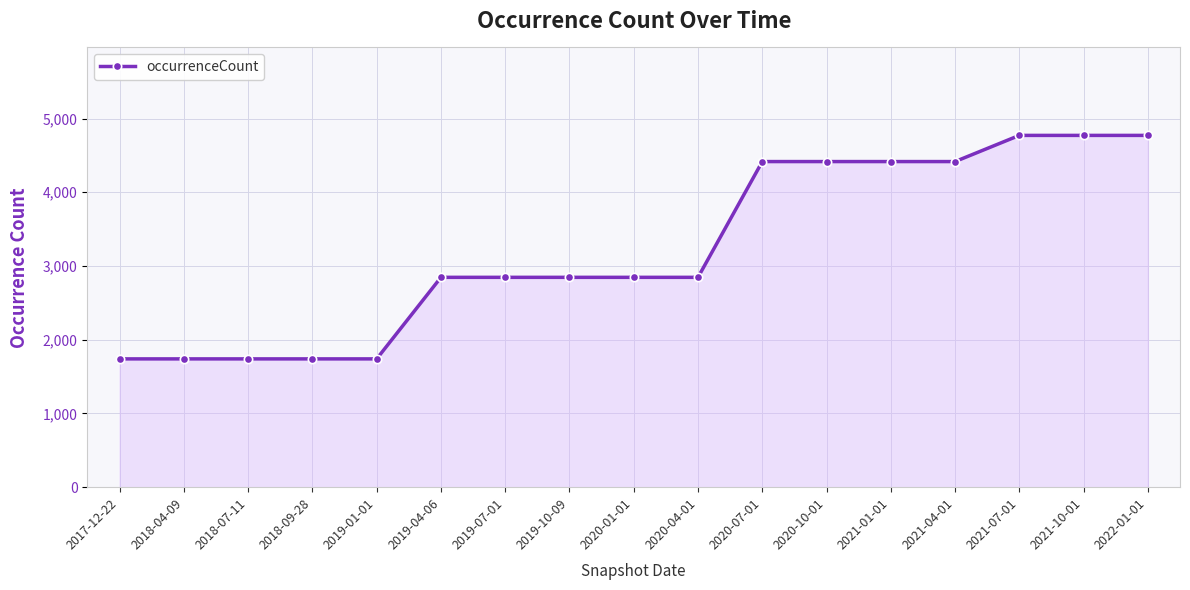

The chart shows a value of 3937 at 2019-04-06. True or false?

False